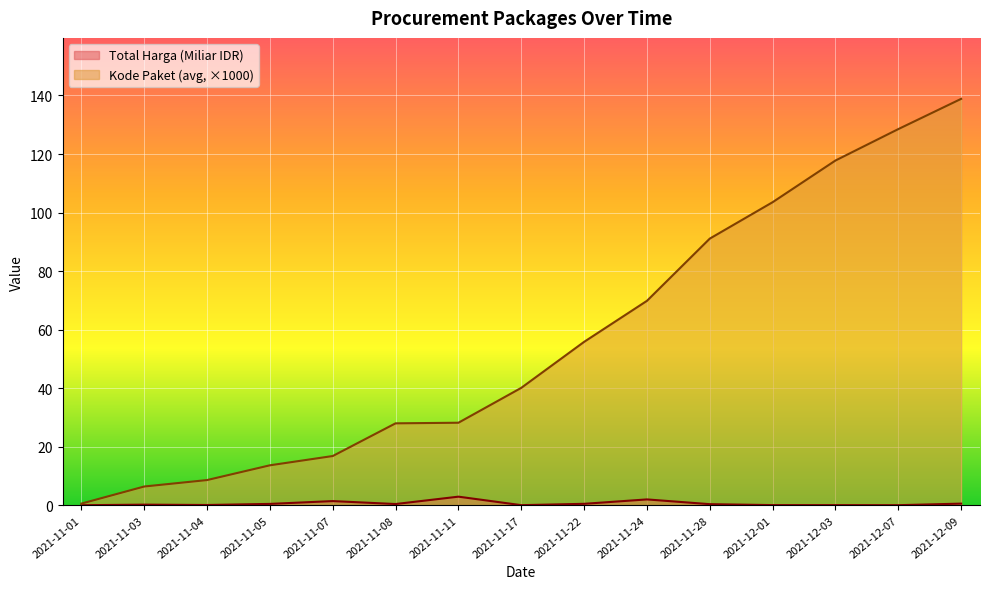

True or false: Kode Paket (avg) and Total Harga (Miliar) cross at least once.

False